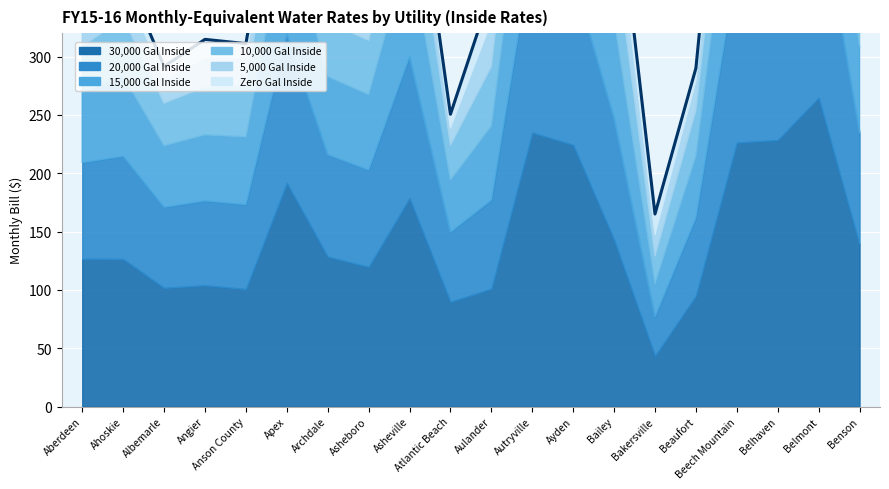

Rank the categories by value from highest to lowest.

Belmont, Autryville, Belhaven, Beech Mountain, Ayden, Apex, Asheville, Bailey, Benson, Ahoskie, Archdale, Aulander, Asheboro, Aberdeen, Angier, Anson County, Albemarle, Beaufort, Atlantic Beach, Bakersville